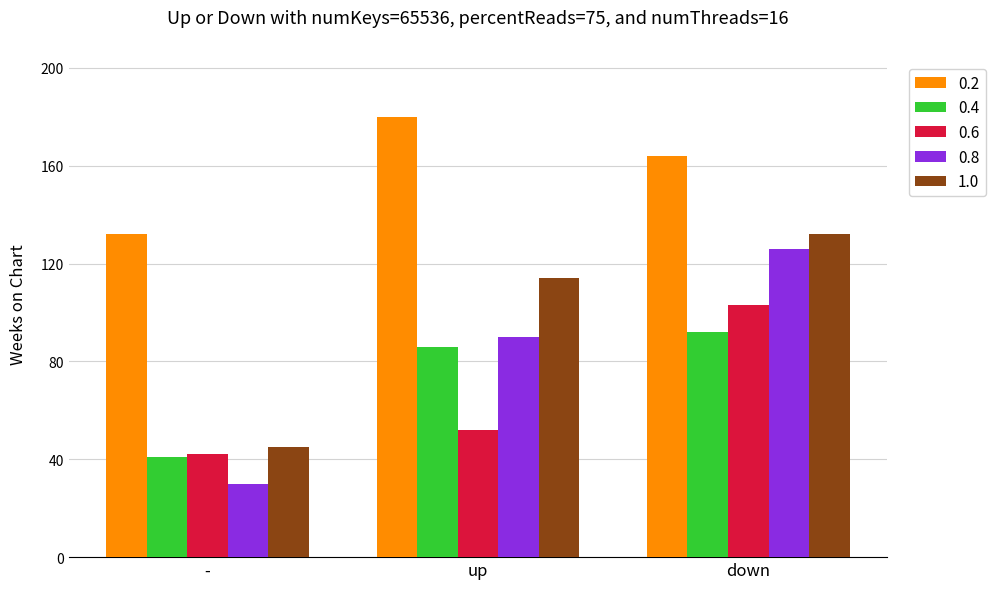

What is the sum of the 0.4 values at down and up?

178